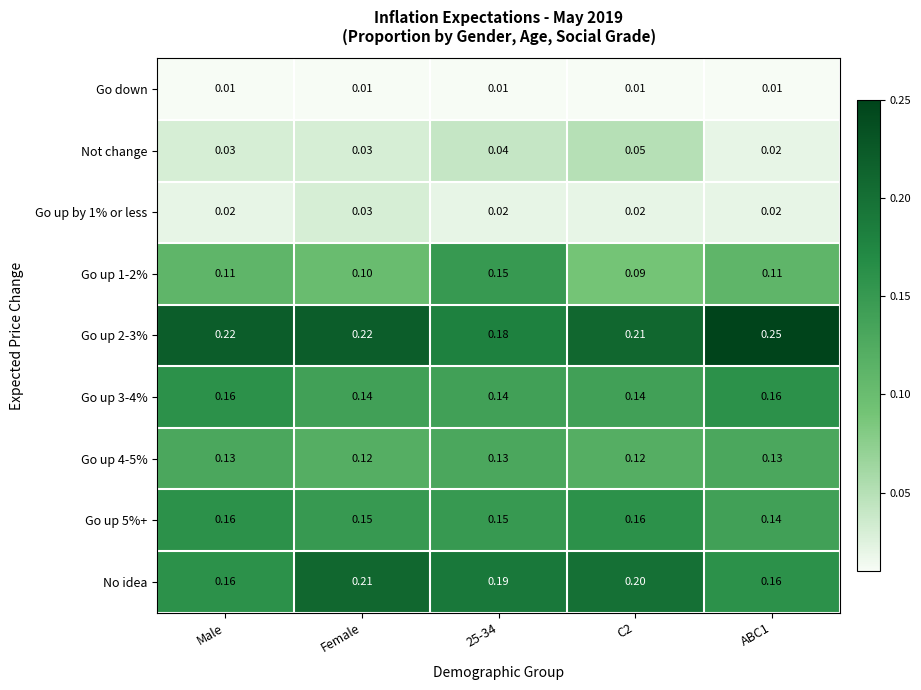

Between Female and C2, which series saw the biggest shift?

Not change